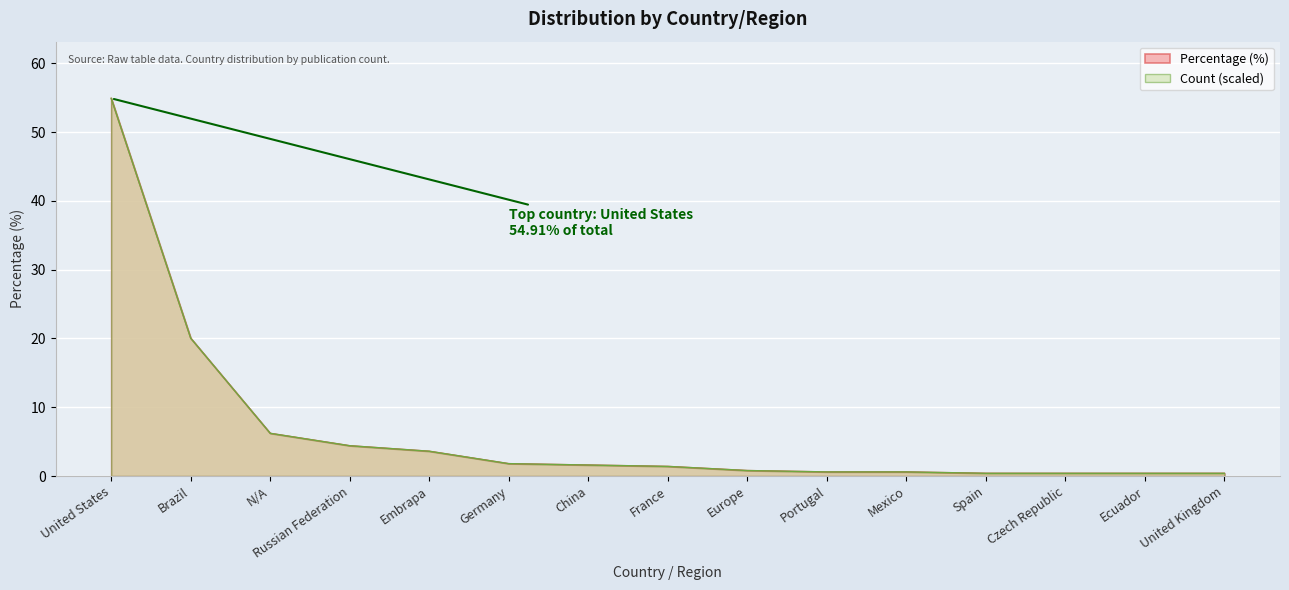

The Count series shows 3.4 at N/A. True or false?

False